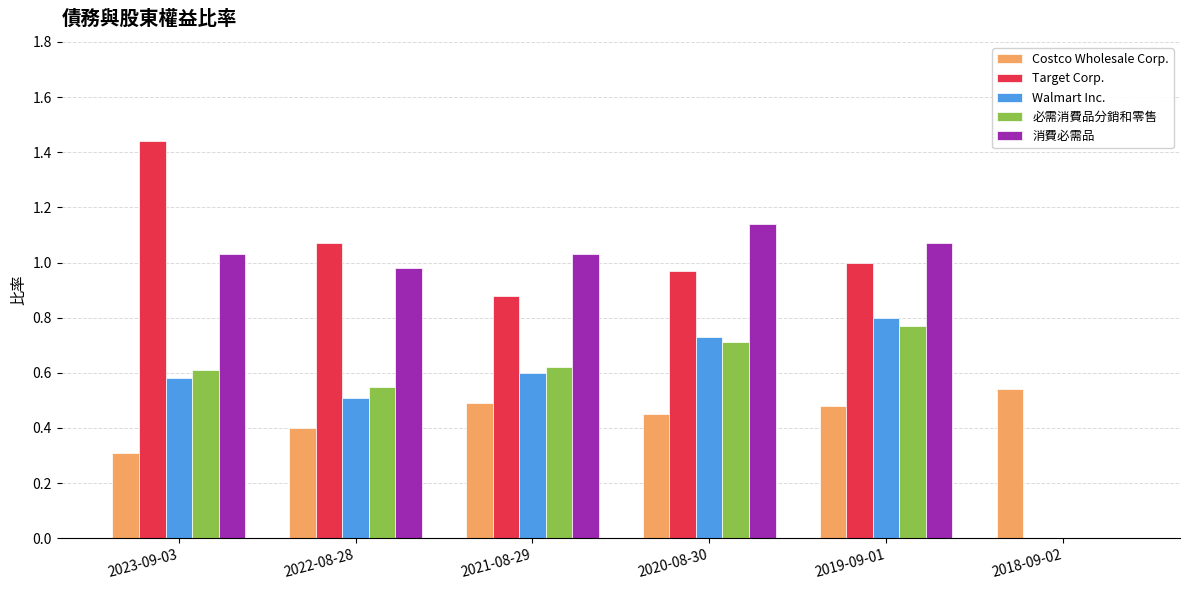

Does the chart contain stacked bars?

No